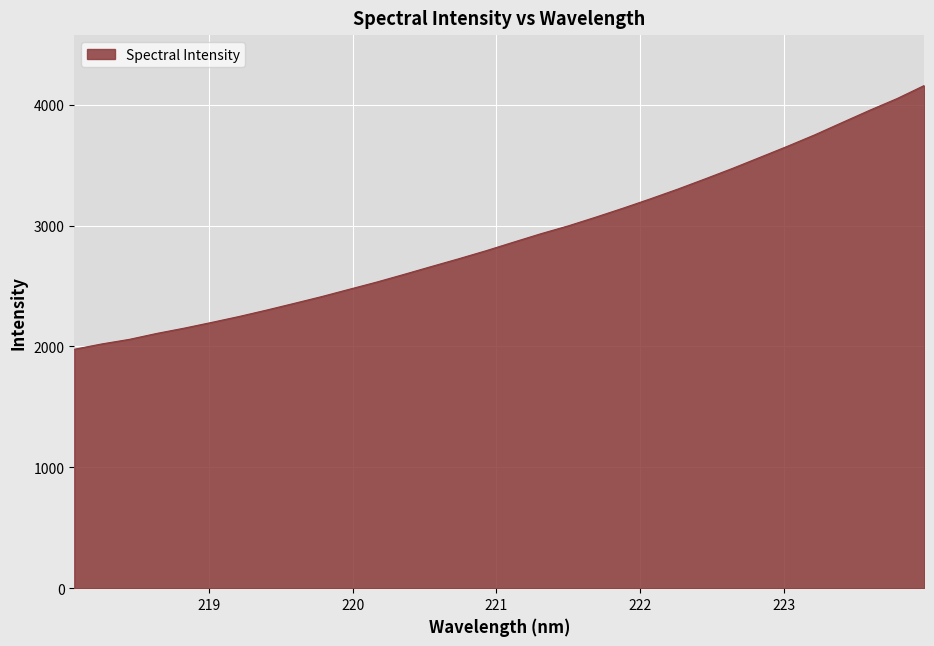

What is the minimum value shown in the chart?

1977.0